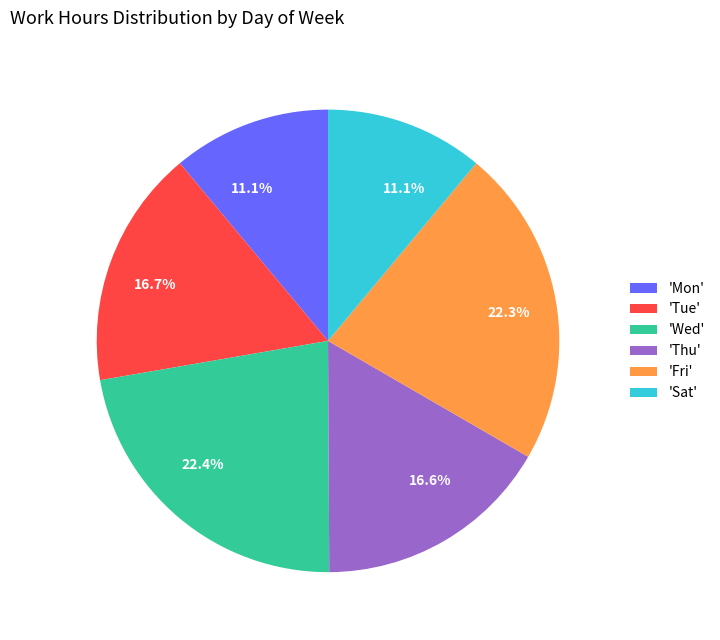

Does any single category account for the majority?

No